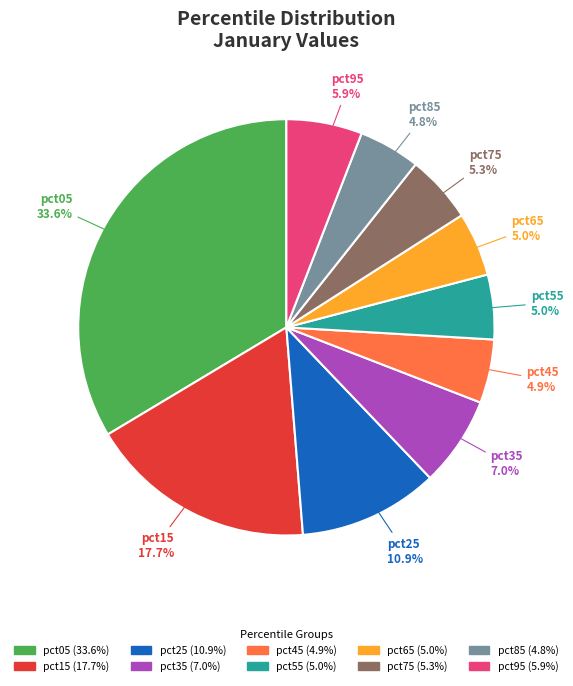

Is there any slice that represents more than half of the pie?

No